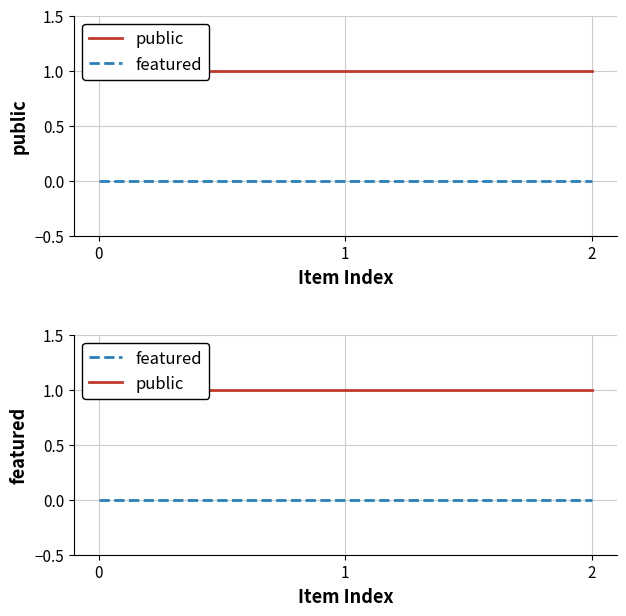

Between 0 and 1, which series saw the biggest shift?

public